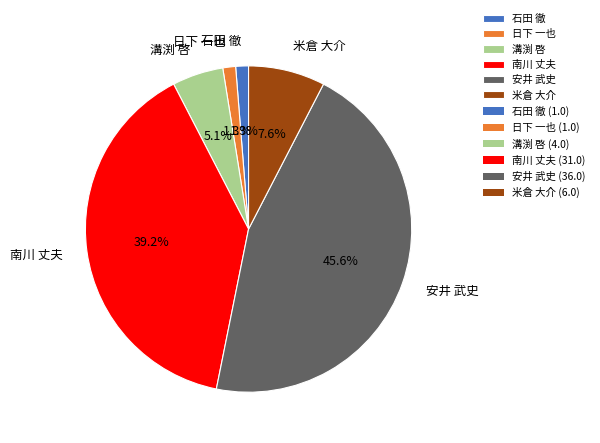

How many slices are in this pie chart?

6